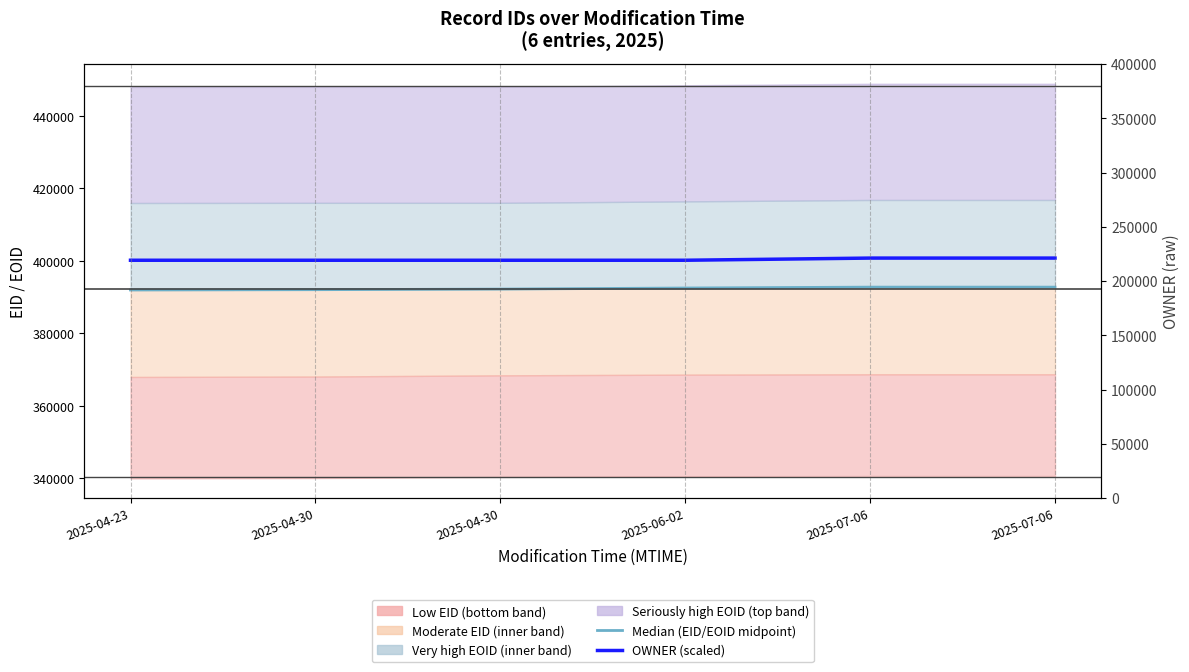

True or false: OWNER (scaled) has more than 0 interior local peaks.

False